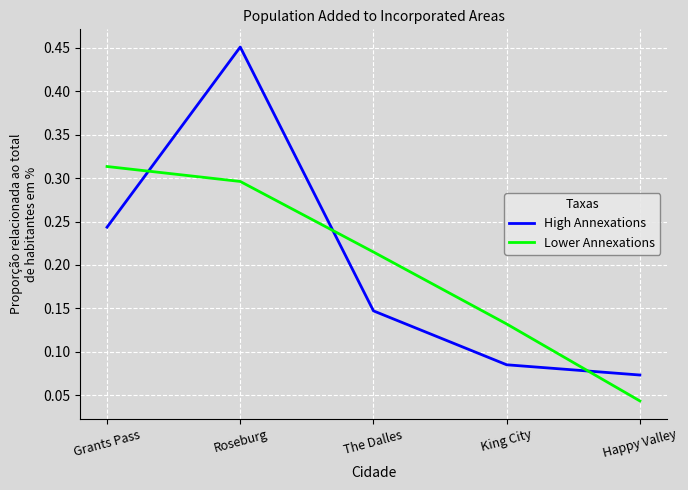

What is the difference between the maximum and second lowest values in the High Annexations series?

0.4